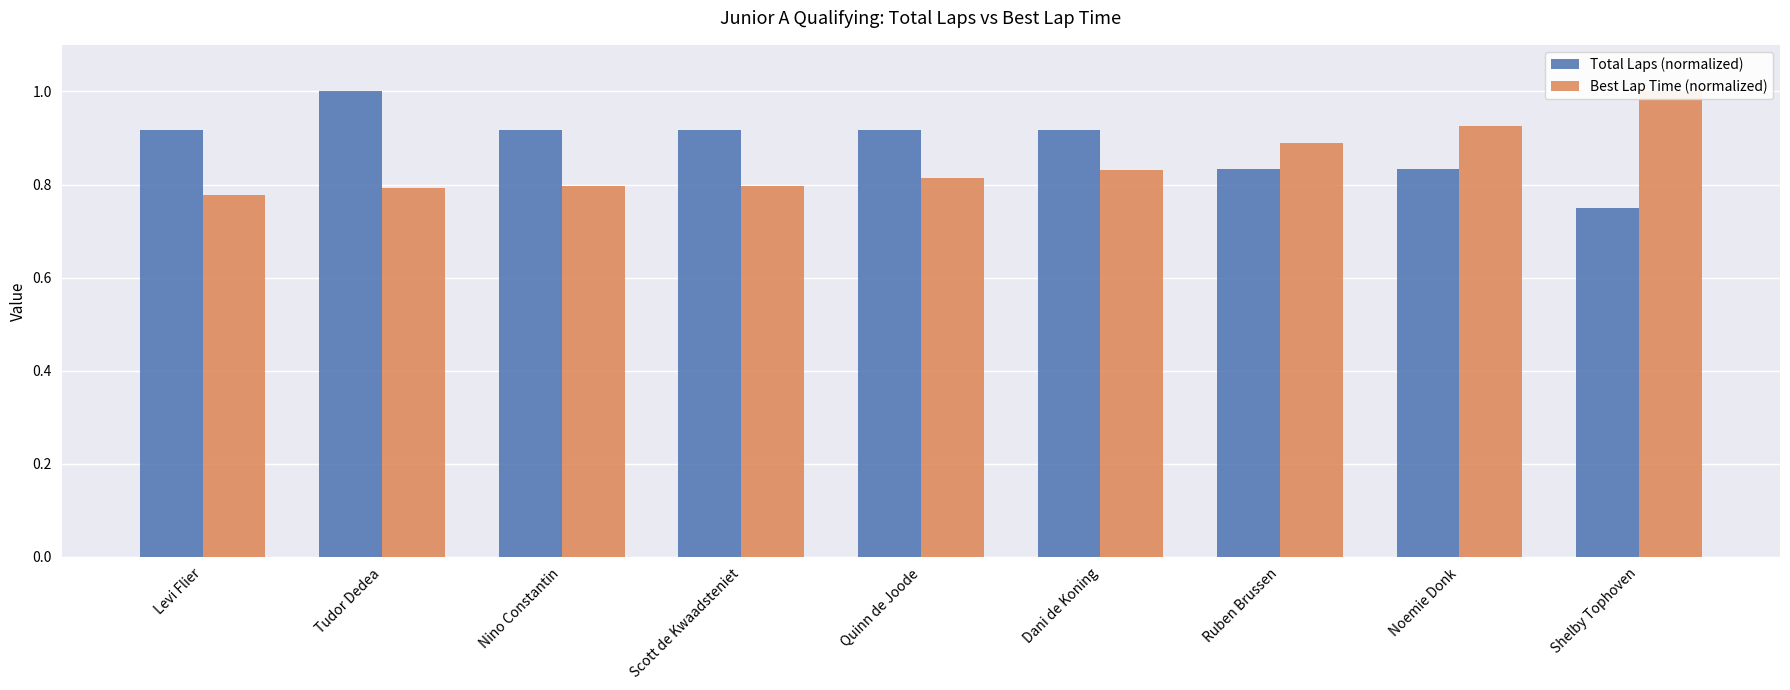

How many bars are there in total?

18